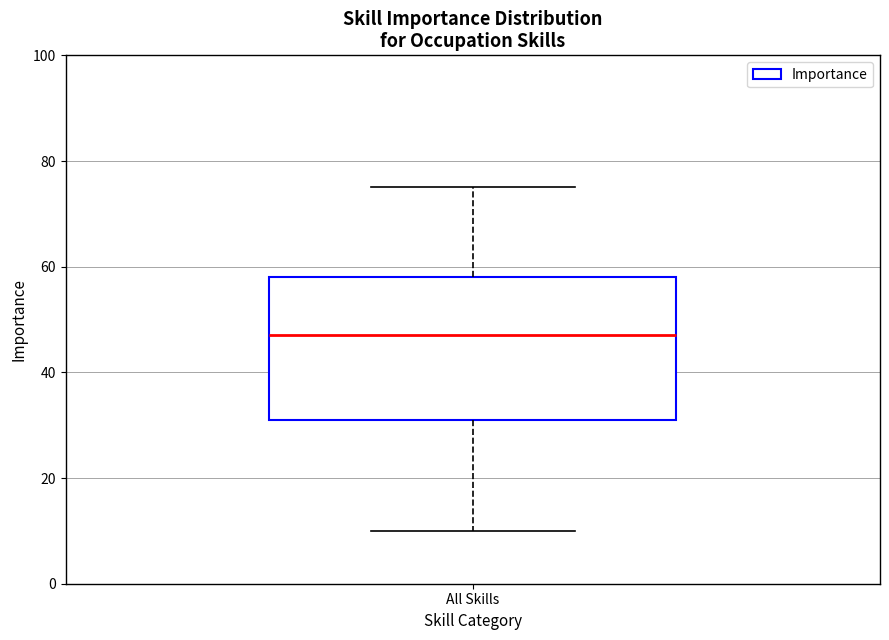

Where does the upper whisker of the box for All Skills end on the y-axis? The values are not printed on the chart, so give them approximately, as read against the axis.

76